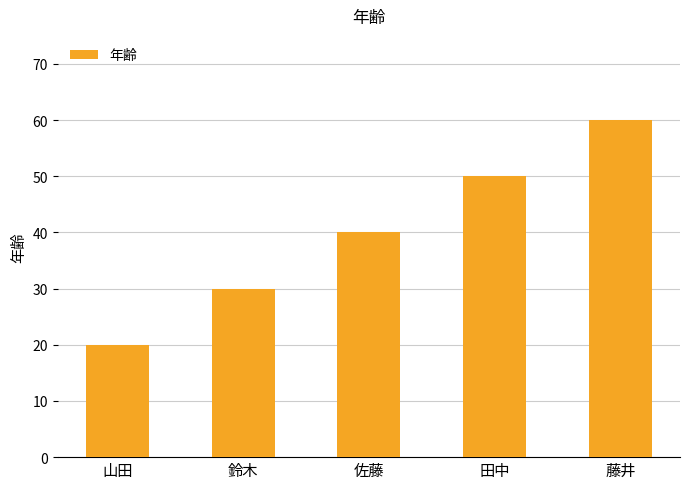

What is the minimum value shown in the chart?

20